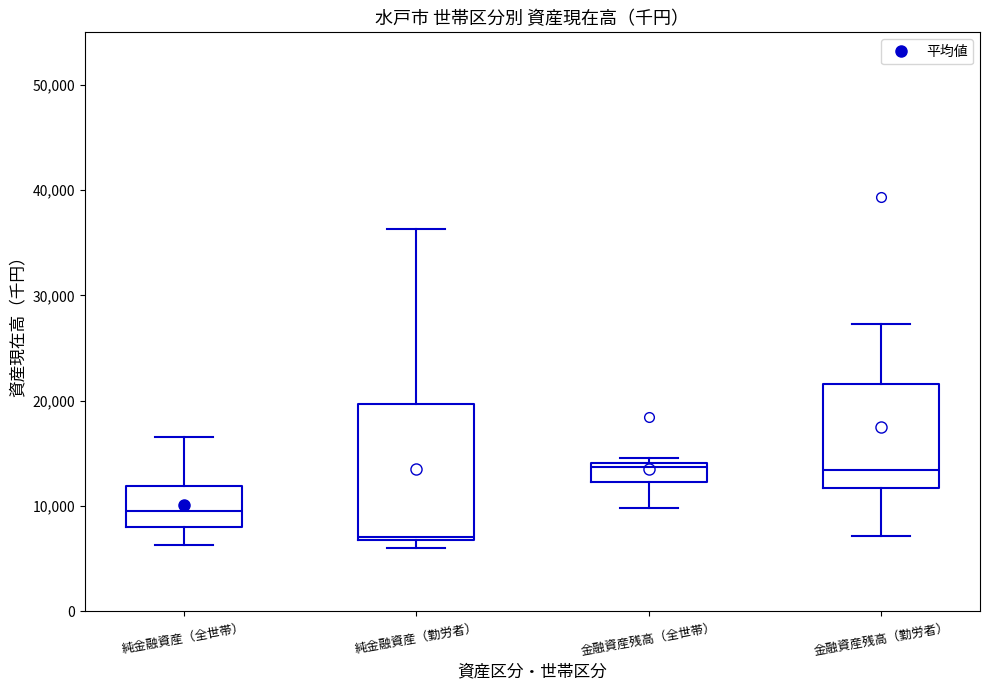

Where is the lower edge of the box for 金融資産残高（全世帯） on the y-axis? The values are not printed on the chart, so give them approximately, as read against the axis.

12000